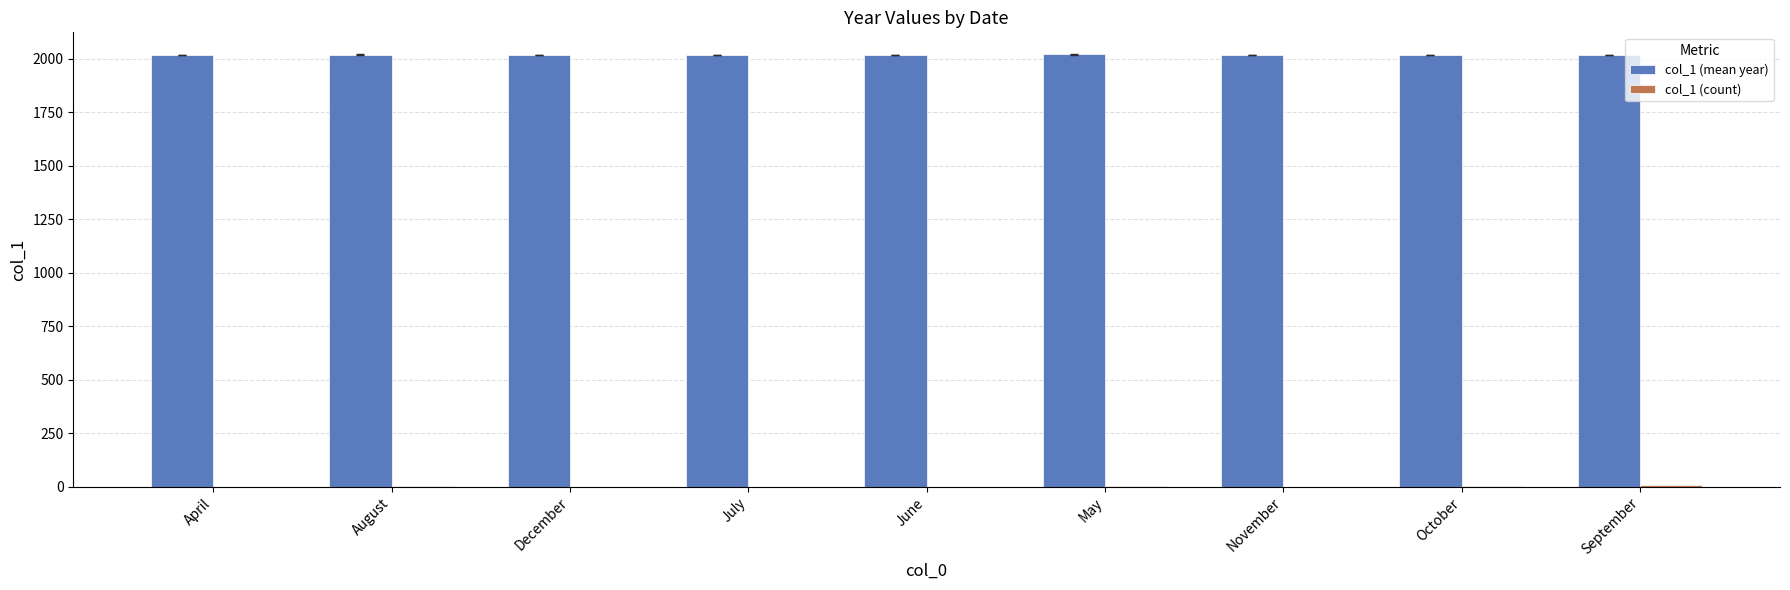

Which series has the largest total across all categories?

col_1 (mean year)